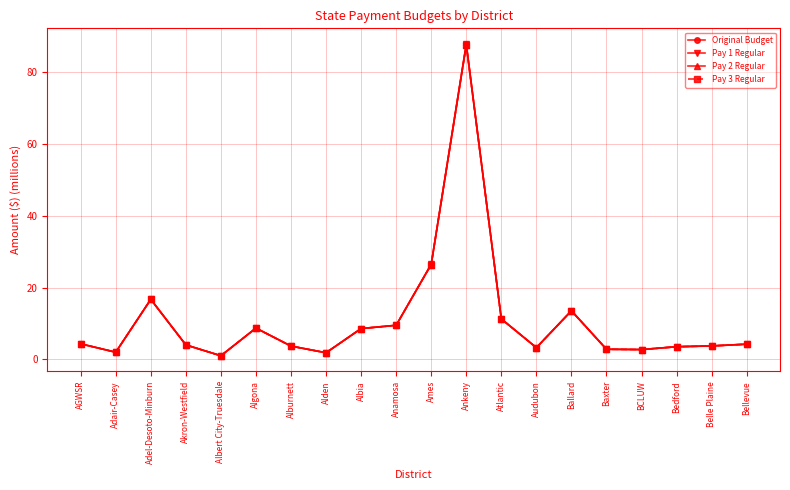

True or false: Pay 1 Regular and Pay 3 Regular intersect in this chart.

False